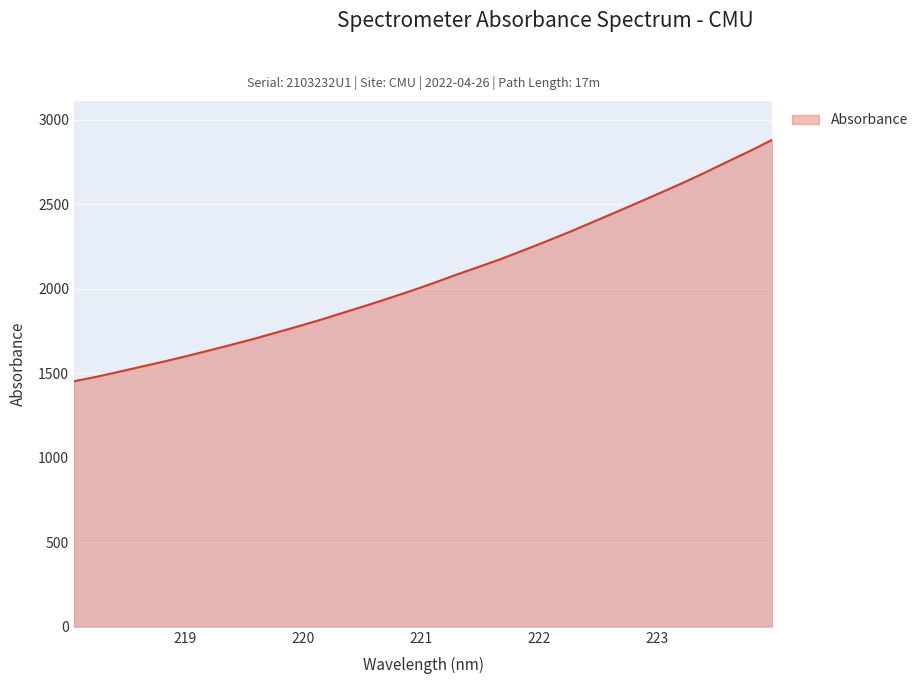

What is the greatest value displayed?

2879.7